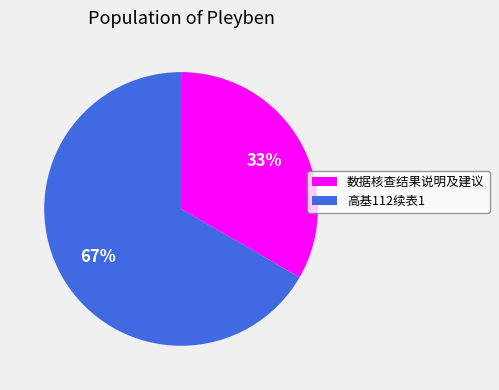

Is the sum of 数据核查结果说明及建议 and 高基112续表1 greater than half?

Yes